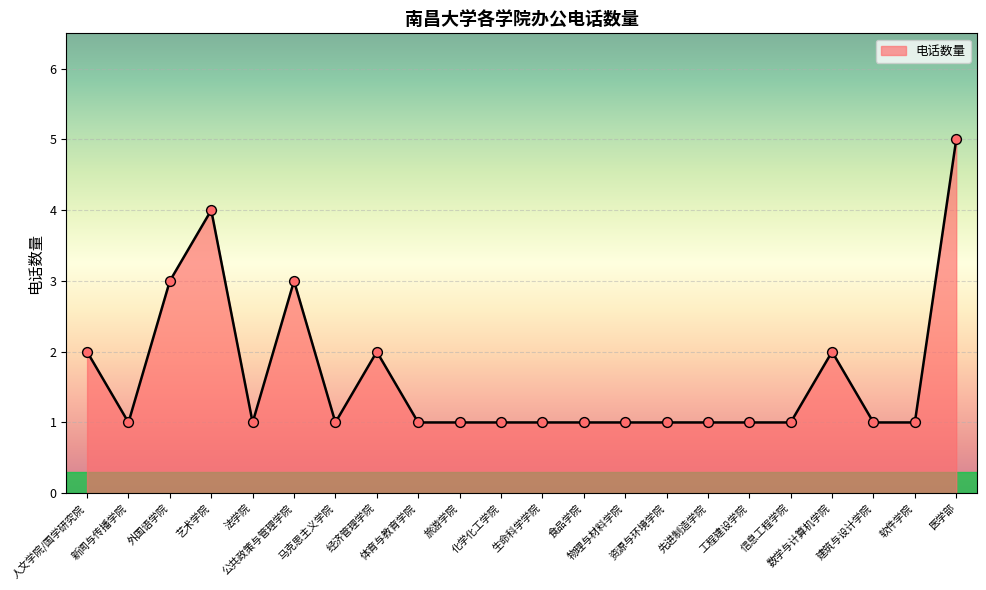

Approximately how many times larger is the value at 先进制造学院 compared to 体育与教育学院?

1.0